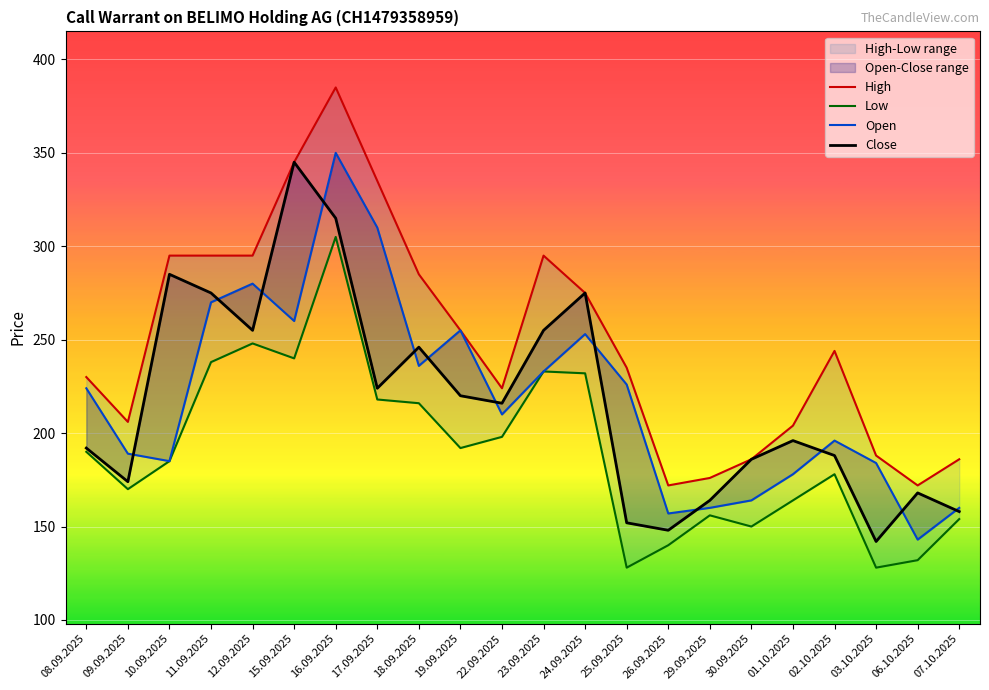

True or false: High and Close cross at least once.

False